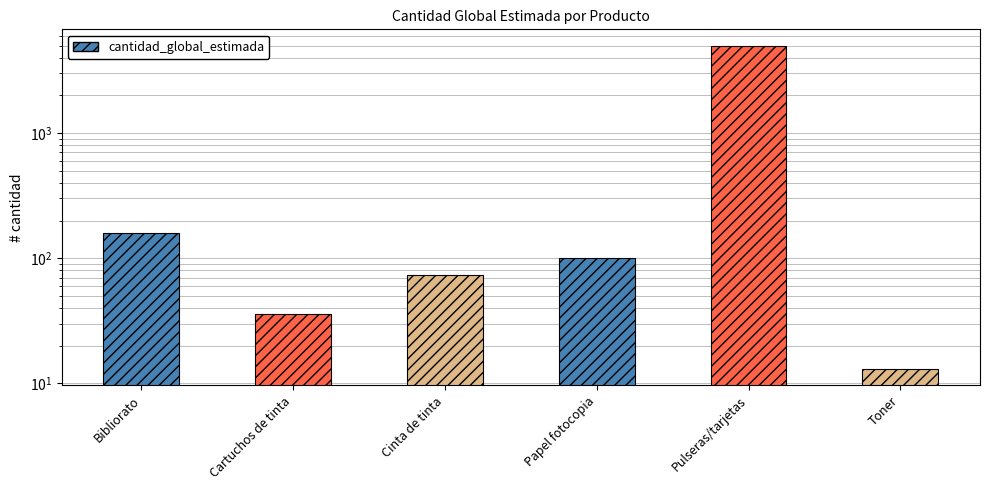

Rank the categories by value from lowest to highest.

Toner, Cartuchos de tinta, Cinta de tinta, Papel fotocopia, Bibliorato, Pulseras/tarjetas